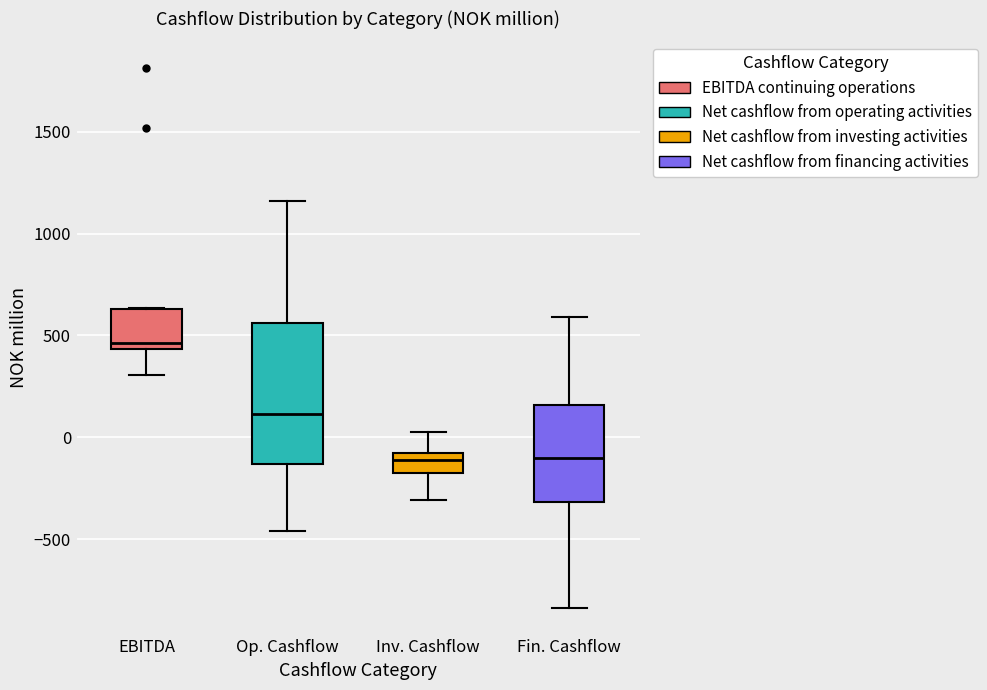

Reading left to right, transcribe this box plot: for each box, give where its median line is, the range the box spans, and where its two whiskers end, as read against the y-axis. The values are not printed on the chart, so give them approximately, as read against the axis.

EBITDA: median 450 (just above the box's lower edge), box 450 to 650, whiskers 300 to 650
Op. Cashflow: median 100, box -150 to 550, whiskers -450 to 1150
Inv. Cashflow: median -100 (just below the box's upper edge), box -200 to -100, whiskers -300 to 0
Fin. Cashflow: median -100, box -300 to 150, whiskers -850 to 600